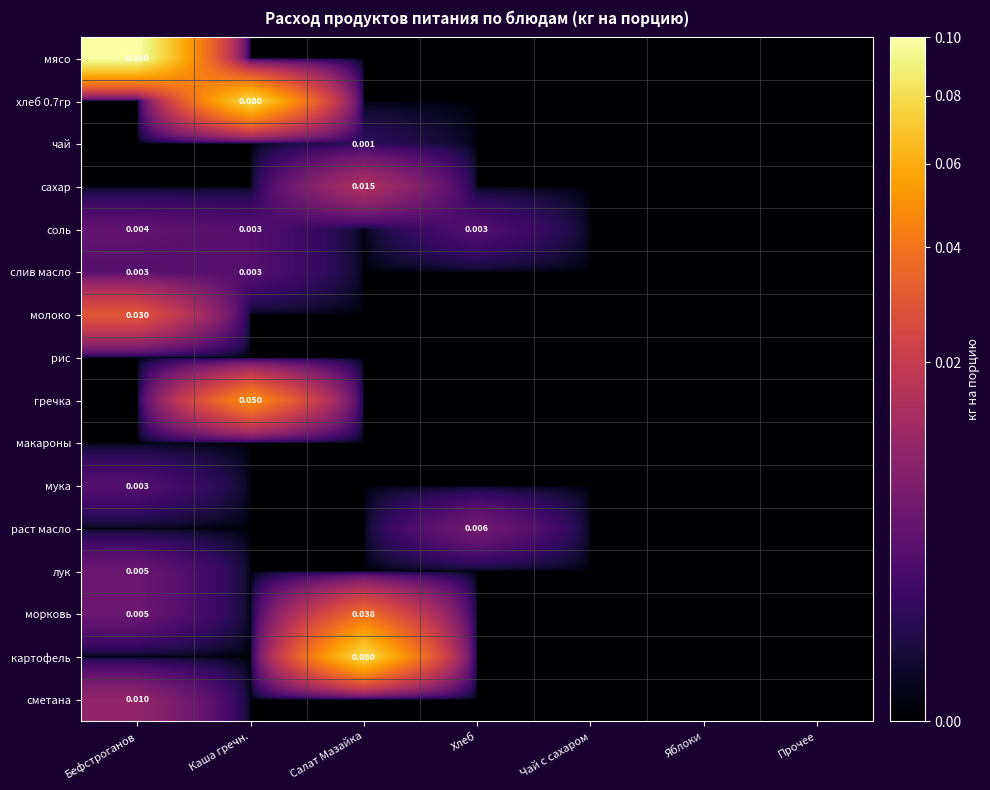

Is the value of морковь at Каша гречн. greater than the value of раст масло at Салат Мазайка?

No